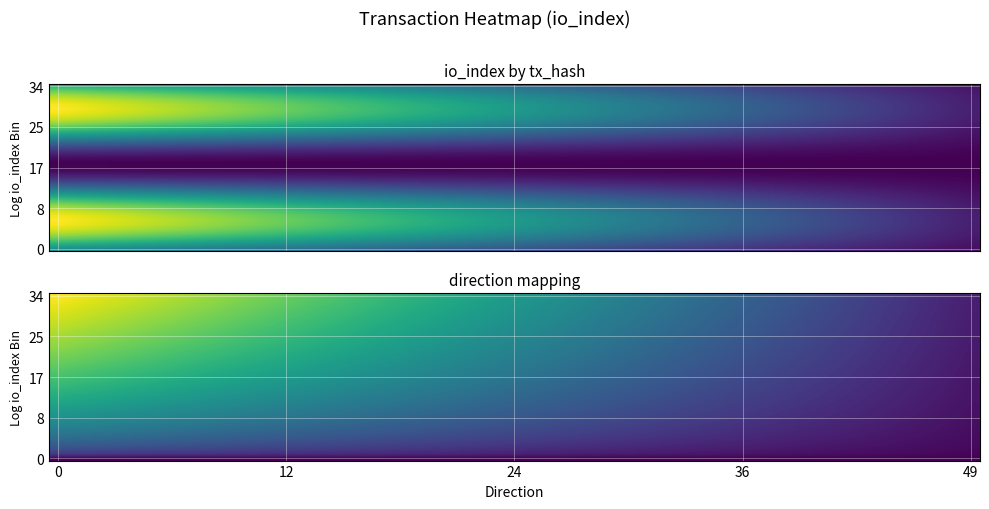

Which has a higher value, direction or io_index?

io_index